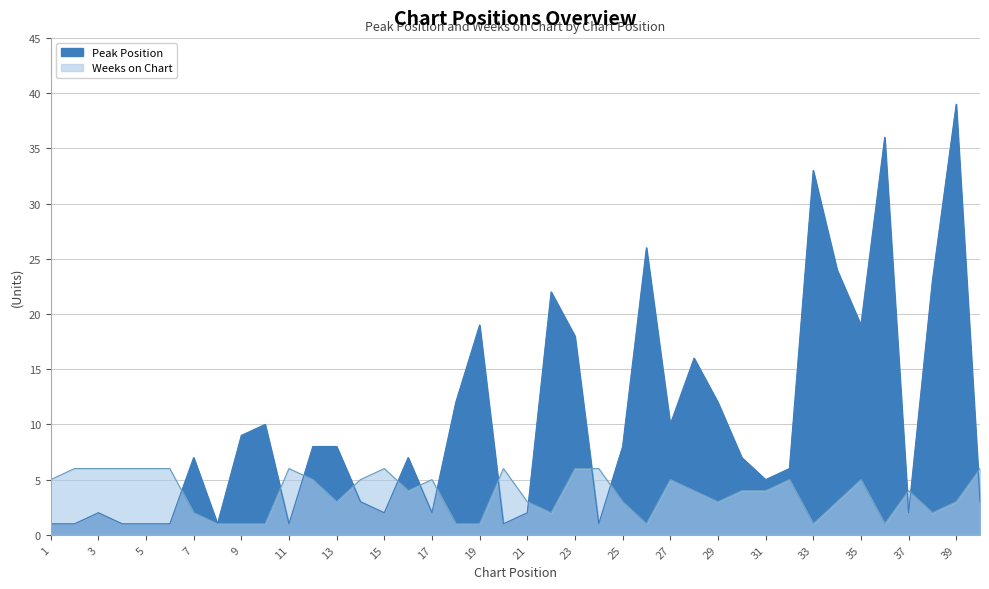

Where is the first local maximum for Peak Position?

3